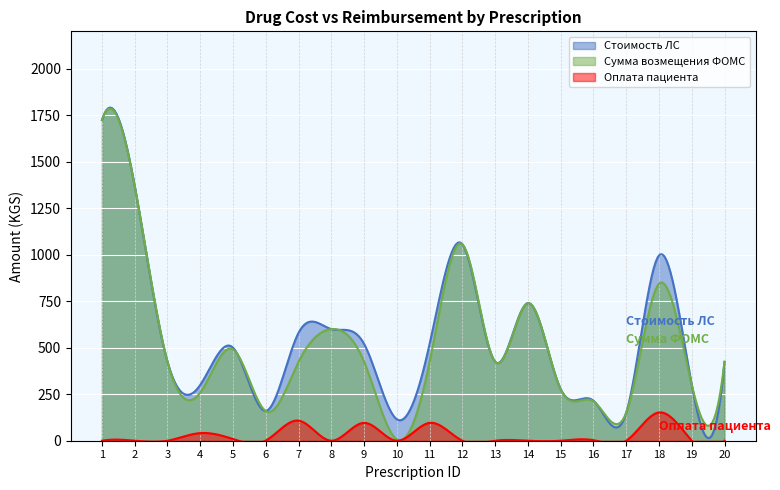

What is the value of the Сумма возмещения ФОМС point at the 18th from the left?

844.0